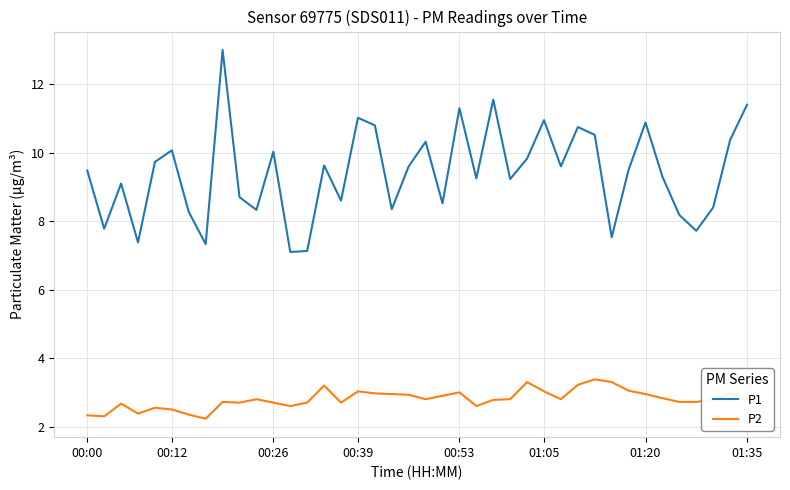

Which series has the widest spread of values?

P1